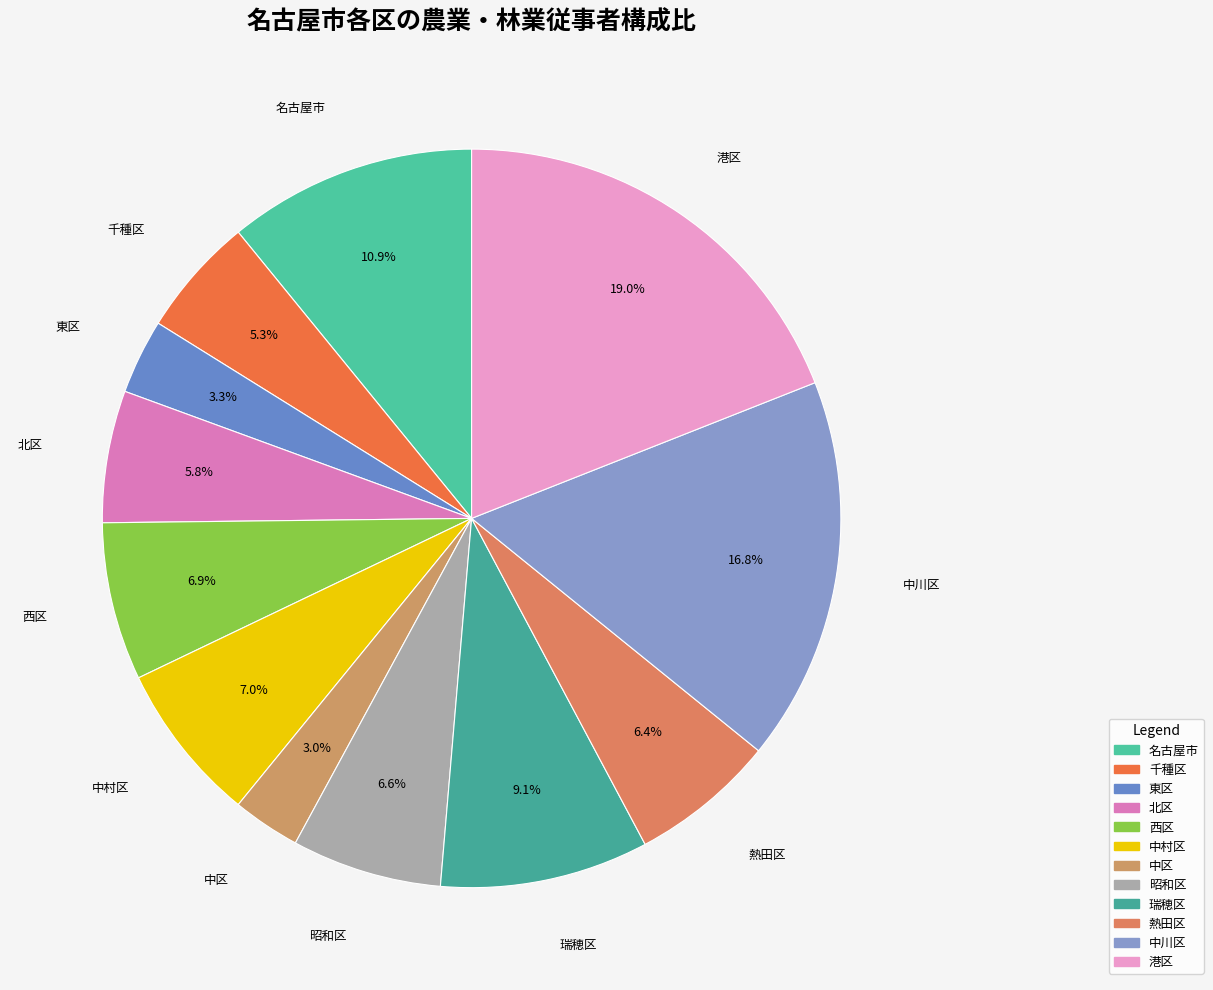

Is there a majority slice in this chart?

No